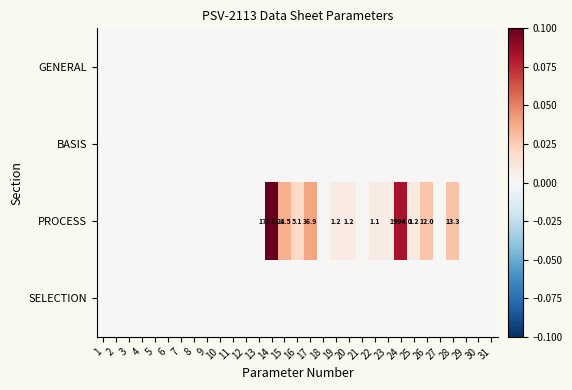

Is the value of SELECTION at 20 greater than the value of BASIS at 12?

No